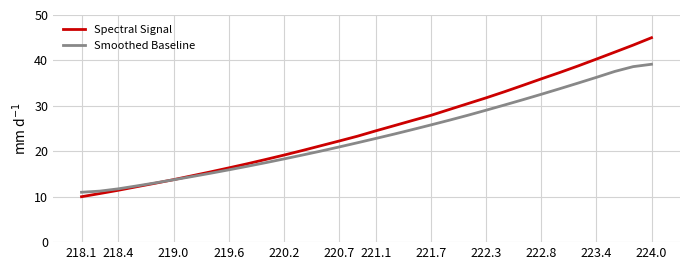

Rank the series by their maximum value, from highest to lowest.

Spectral Signal, Smoothed Baseline